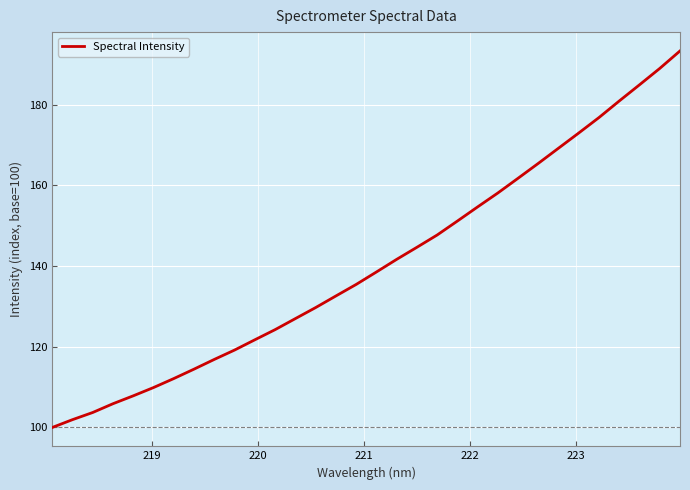

What is the maximum value shown in the chart?

193.4